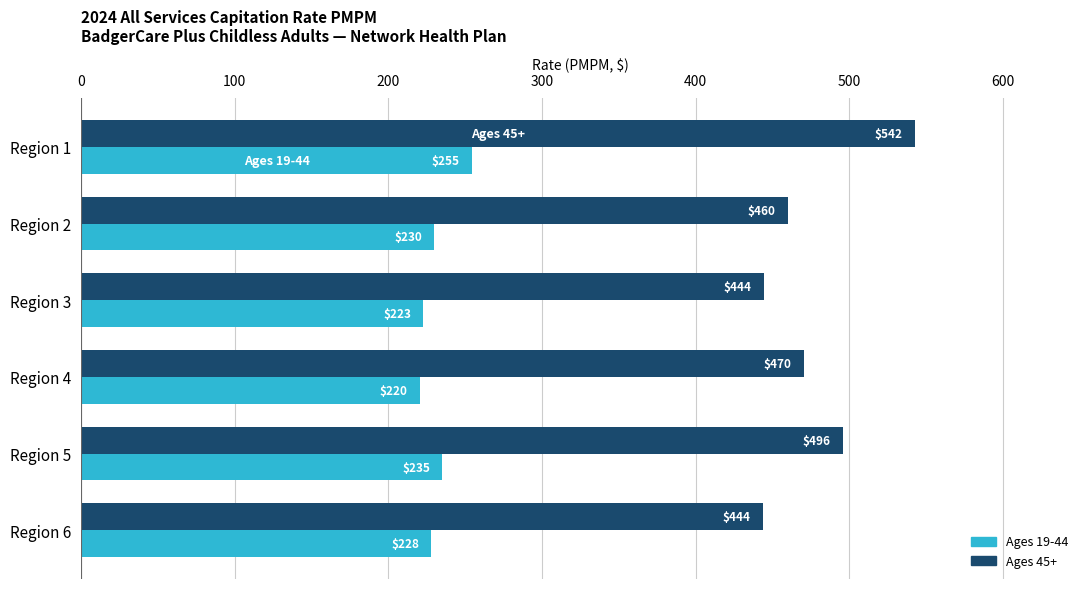

Which series has the largest total across all categories?

Ages 45+